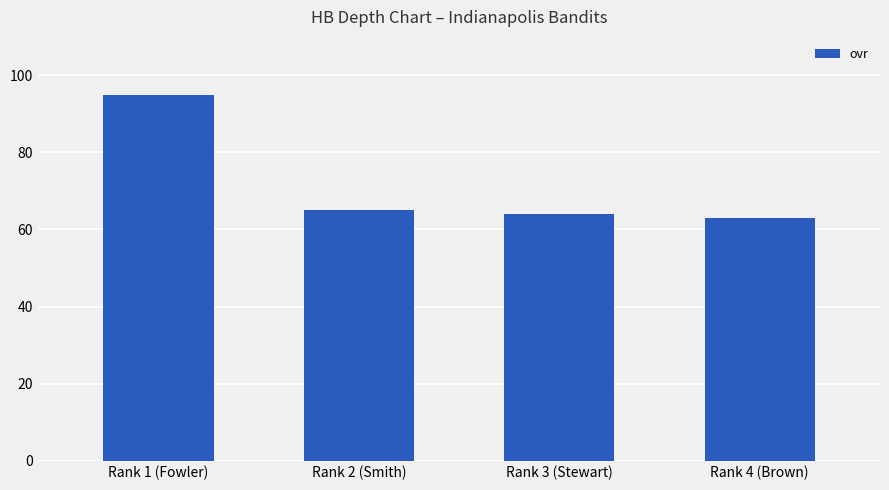

What position from the right is Rank 4 (Brown)?

1